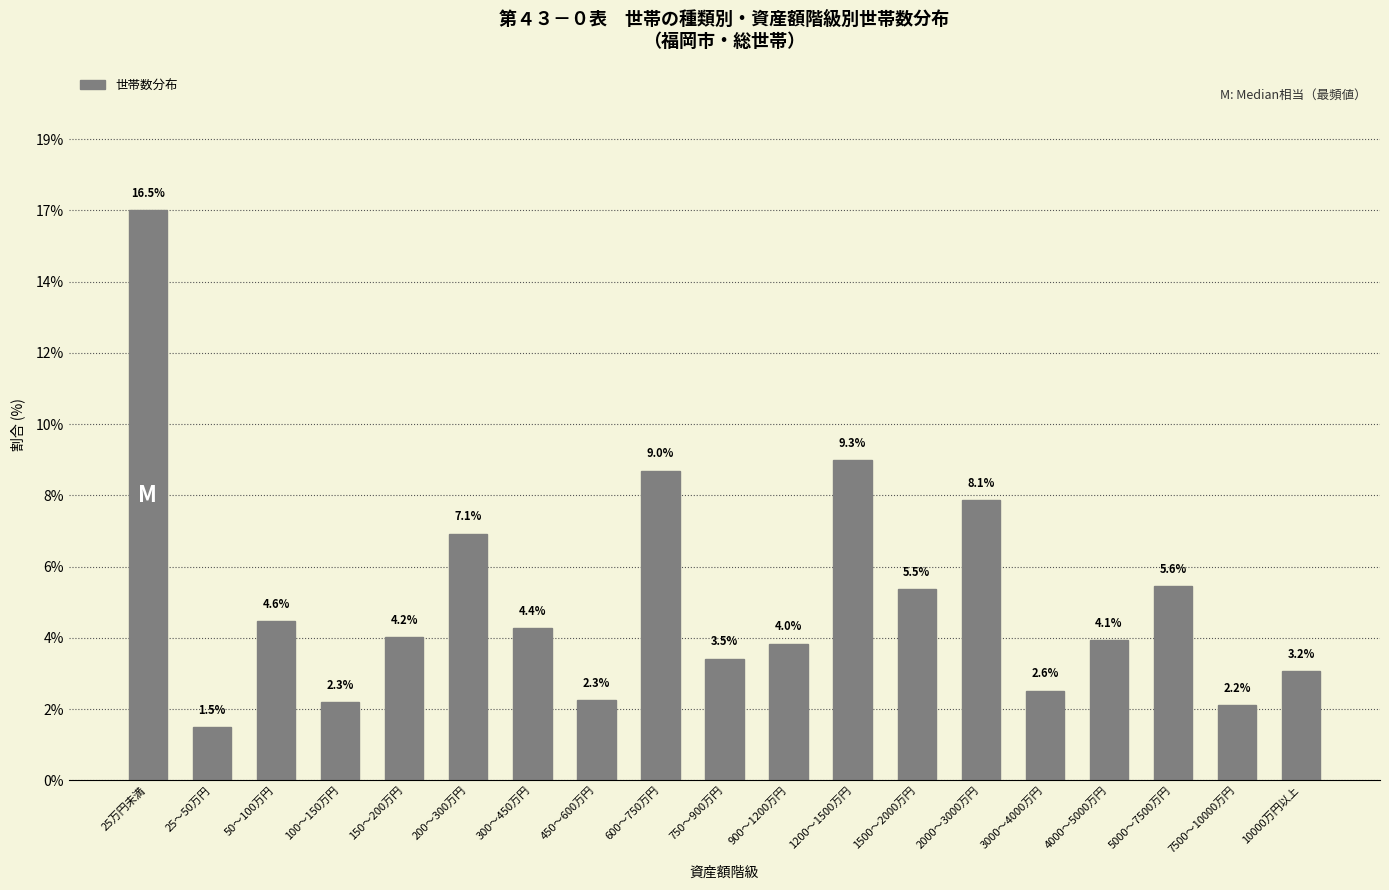

Are the bars horizontal?

No